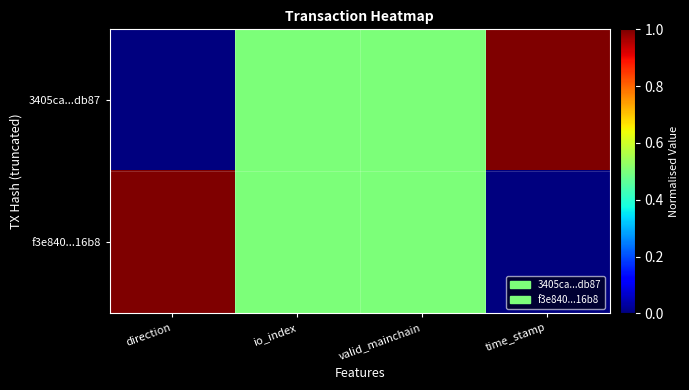

Reading right to left, transcribe all the data shown in this chart.

3405ca...db87: time_stamp=1.0	valid_mainchain=0.5	io_index=0.5	direction=0.0
f3e840...16b8: time_stamp=0.0	valid_mainchain=0.5	io_index=0.5	direction=1.0